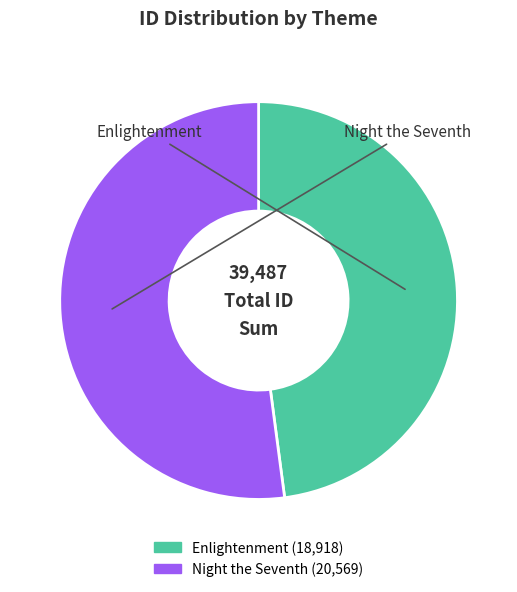

How many segments does this pie chart have?

2